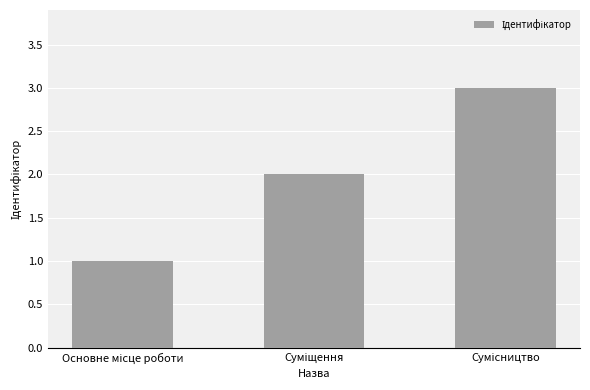

What is the sum of all values?

6